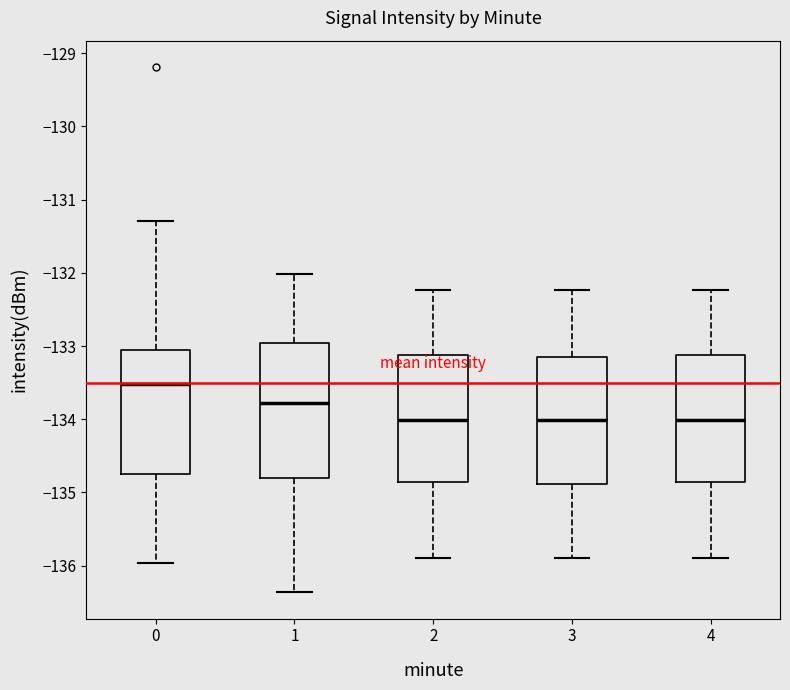

Reading left to right, transcribe this box plot: for each box, give where its median line is, the range the box spans, and where its two whiskers end, as read against the y-axis. The values are not printed on the chart, so give them approximately, as read against the axis.

0: median -133.5, box -134.8 to -133.1, whiskers -136.0 to -131.3
1: median -133.8, box -134.8 to -133.0, whiskers -136.4 to -132.0
2: median -134.0, box -134.9 to -133.1, whiskers -135.9 to -132.2
3: median -134.0, box -134.9 to -133.1, whiskers -135.9 to -132.2
4: median -134.0, box -134.9 to -133.1, whiskers -135.9 to -132.2